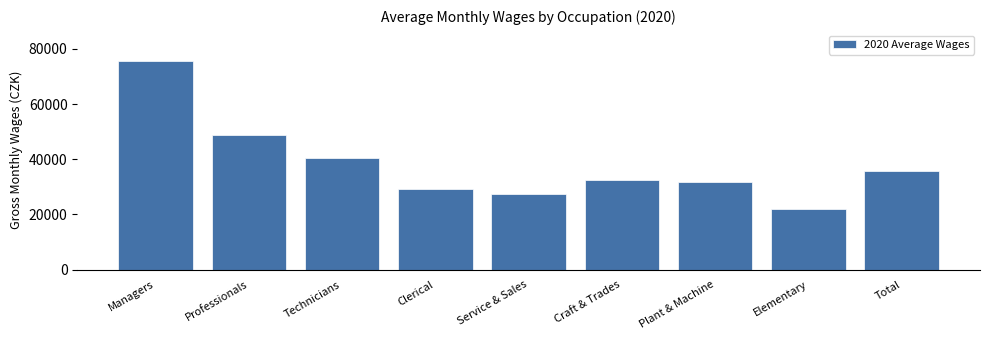

Reading left to right, list all the values displayed in this chart.

75484	48940	40368	29375	27486	32539	31867	21894	35759